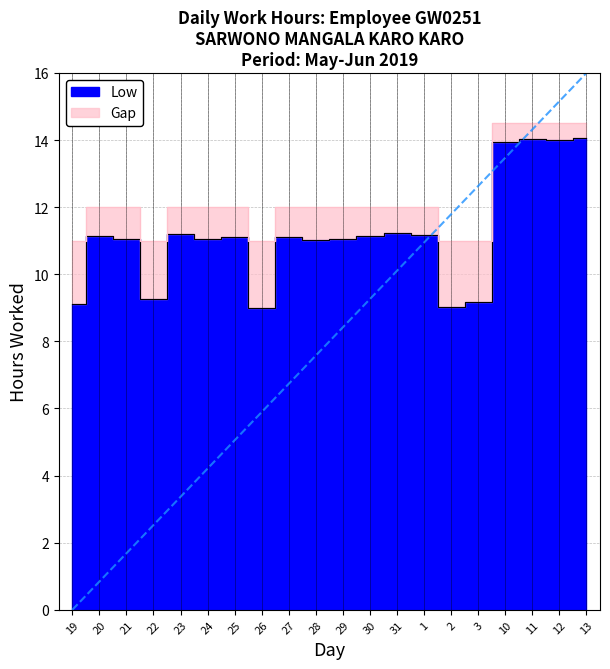

What position from the left is 31?

13